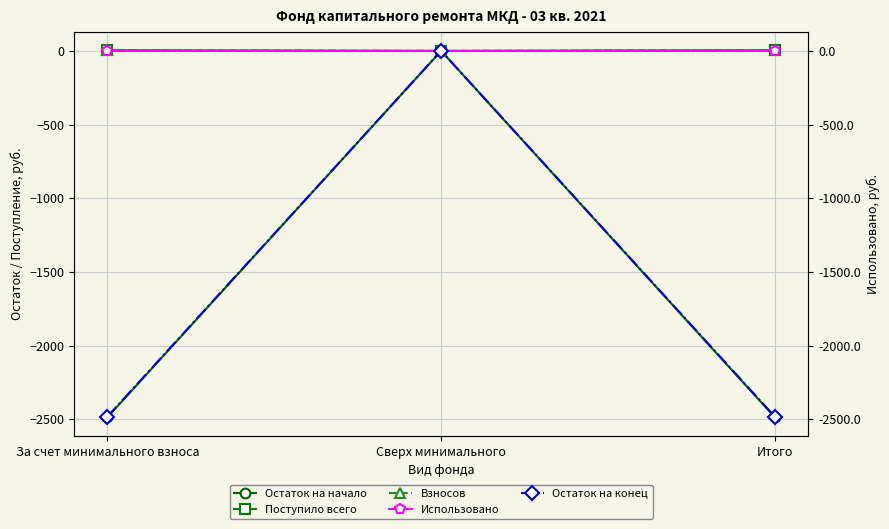

What position from the left is Сверх минимального?

2